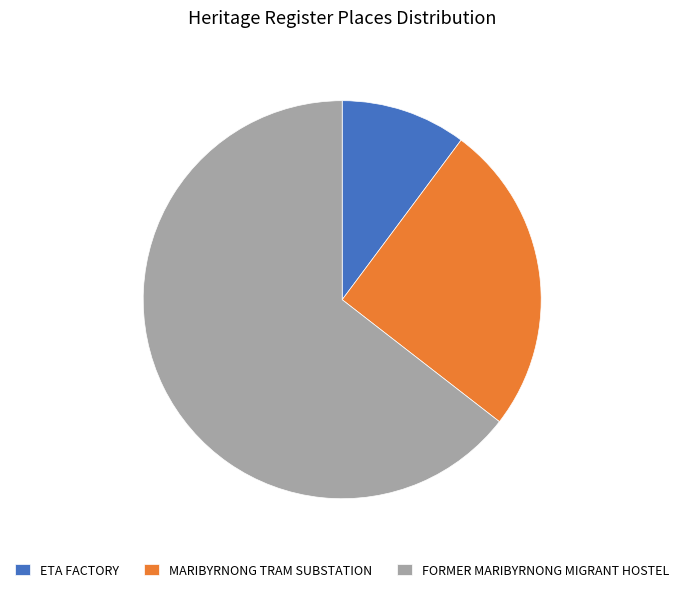

Which category accounts for the majority?

FORMER MARIBYRNONG MIGRANT HOSTEL